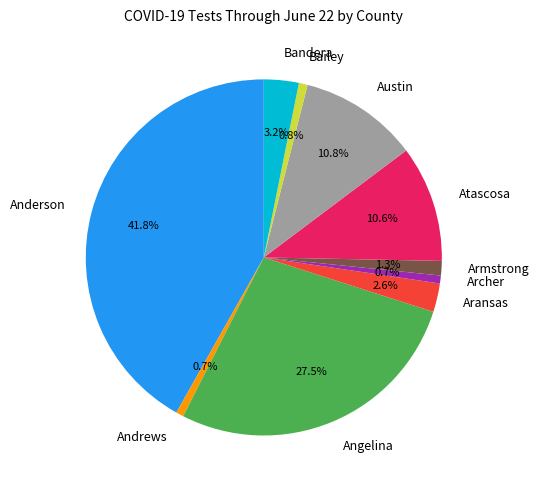

How many segments does this pie chart have?

10